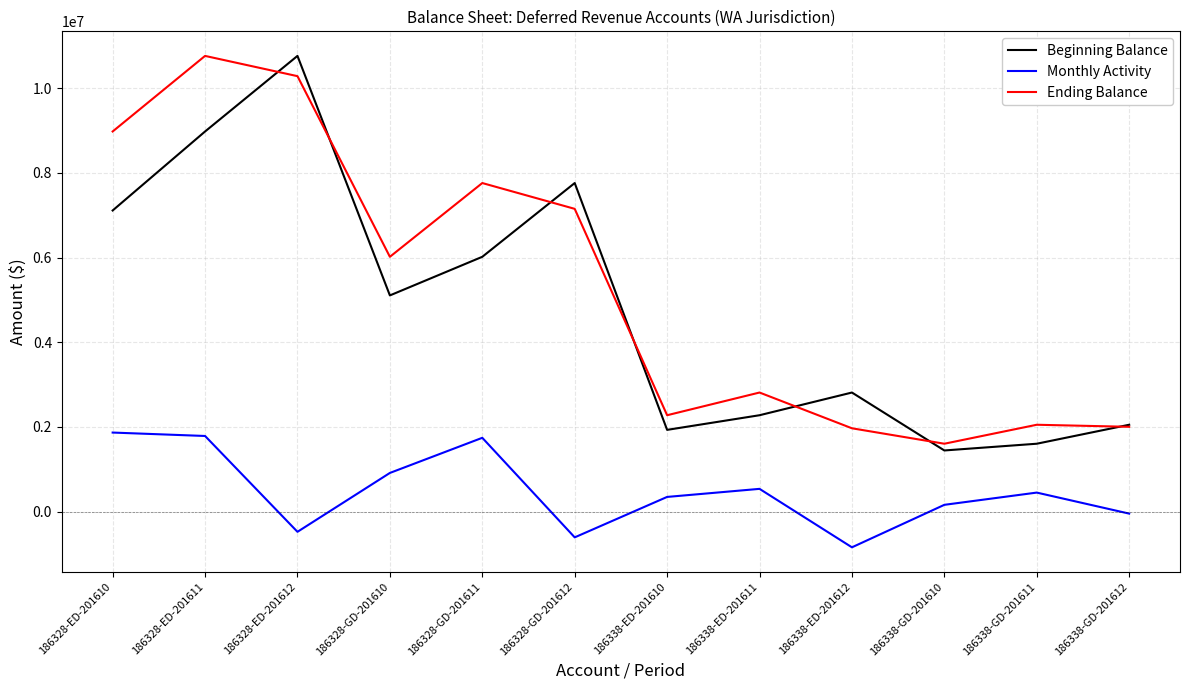

At which label is Ending Balance closest to 6184860?

186328-GD-201610